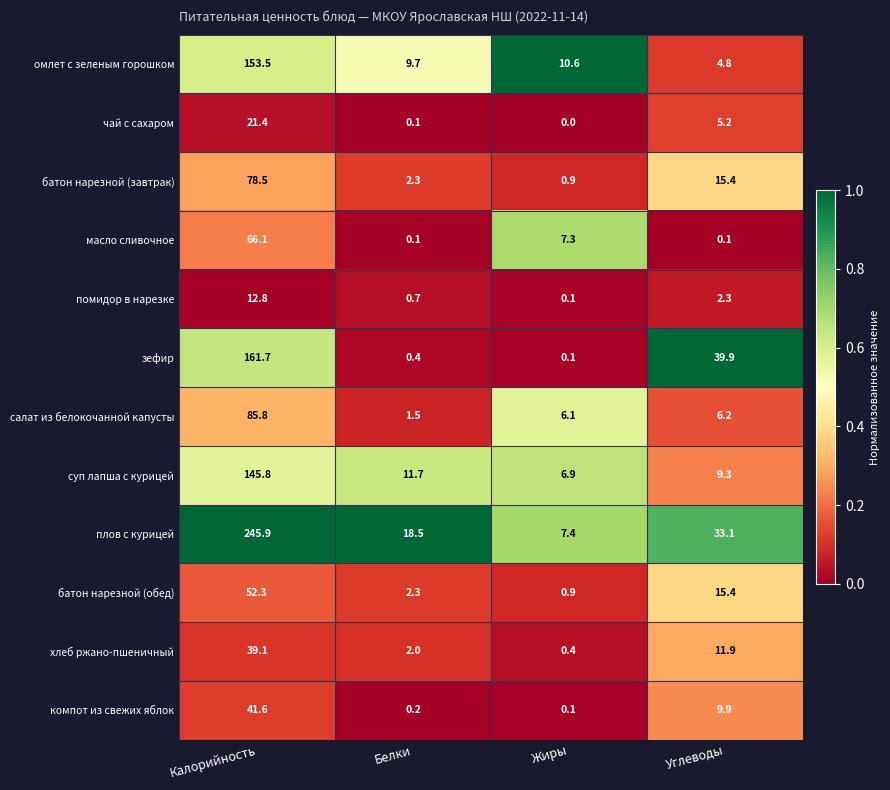

List the series in order of their peak value, highest first.

плов с курицей, зефир, омлет с зеленым горошком, суп лапша с курицей, салат из белокочанной капусты, батон нарезной (завтрак), масло сливочное, батон нарезной (обед), компот из свежих яблок, хлеб ржано-пшеничный, чай с сахаром, помидор в нарезке